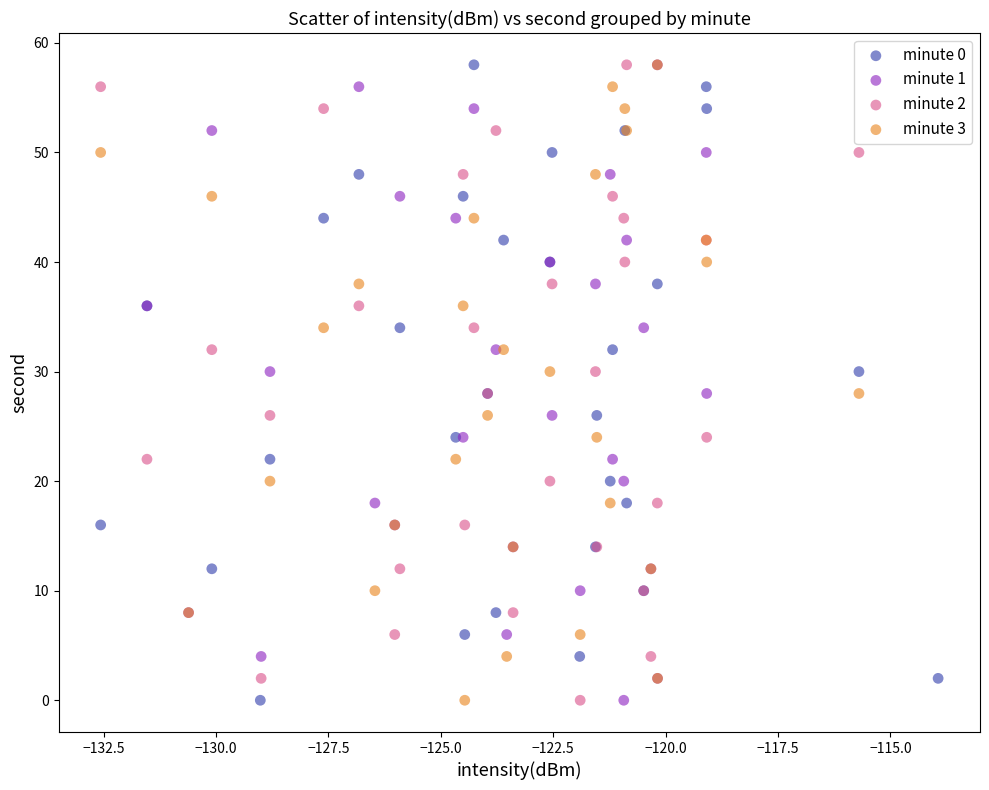

What are all the series names shown in the legend?

minute 0, minute 1, minute 2, minute 3